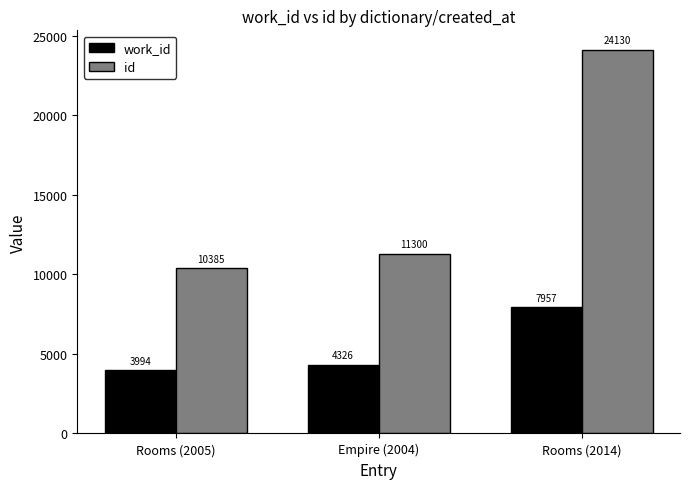

What is the difference between the maximum and minimum values in the id series?

13745